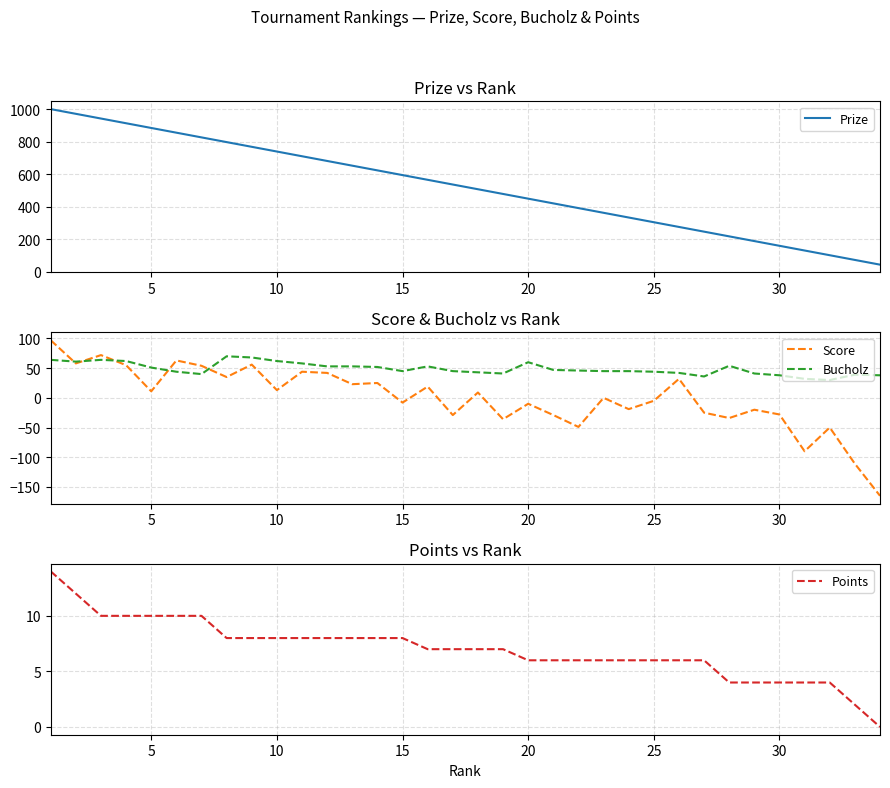

True or false: Score has a value of 13 at 10.

True